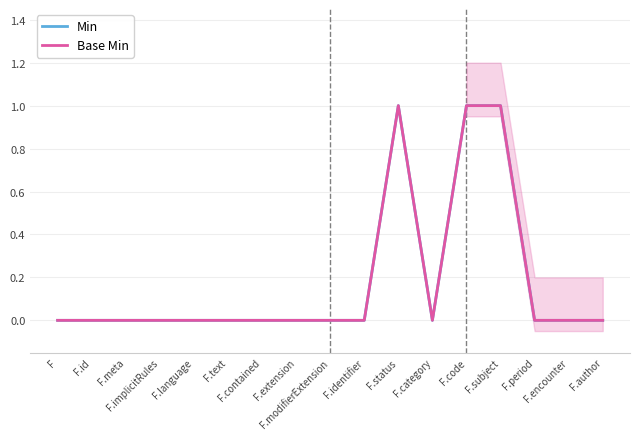

True or false: Base Min and Min intersect in this chart.

False